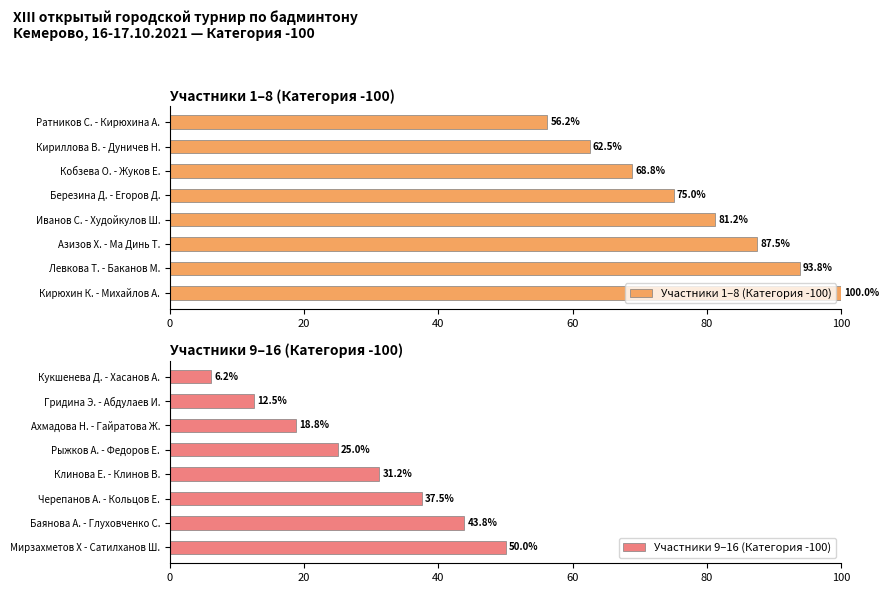

What is the average value of the Участники 1–8 (Категория -100) series?

78.1